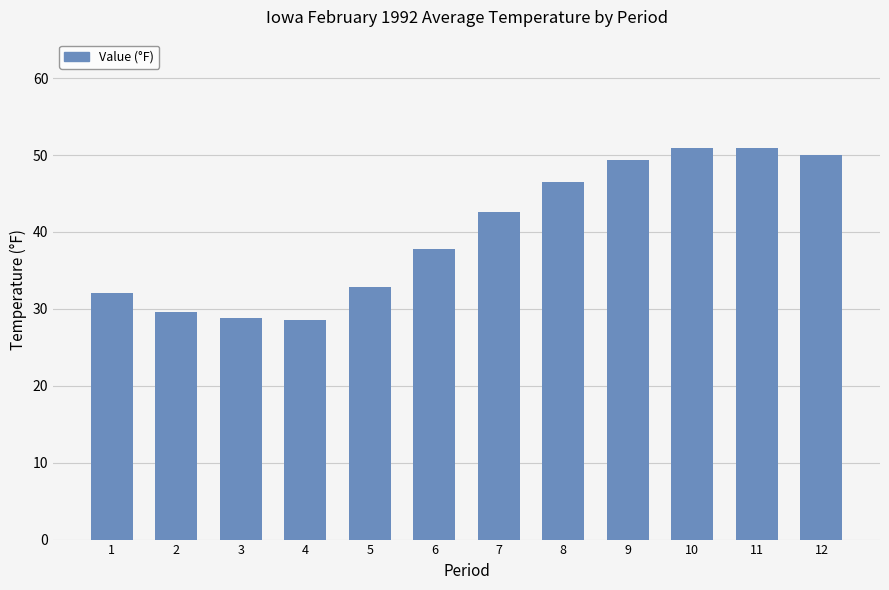

True or false: the data shows 47.2 at 4.

False